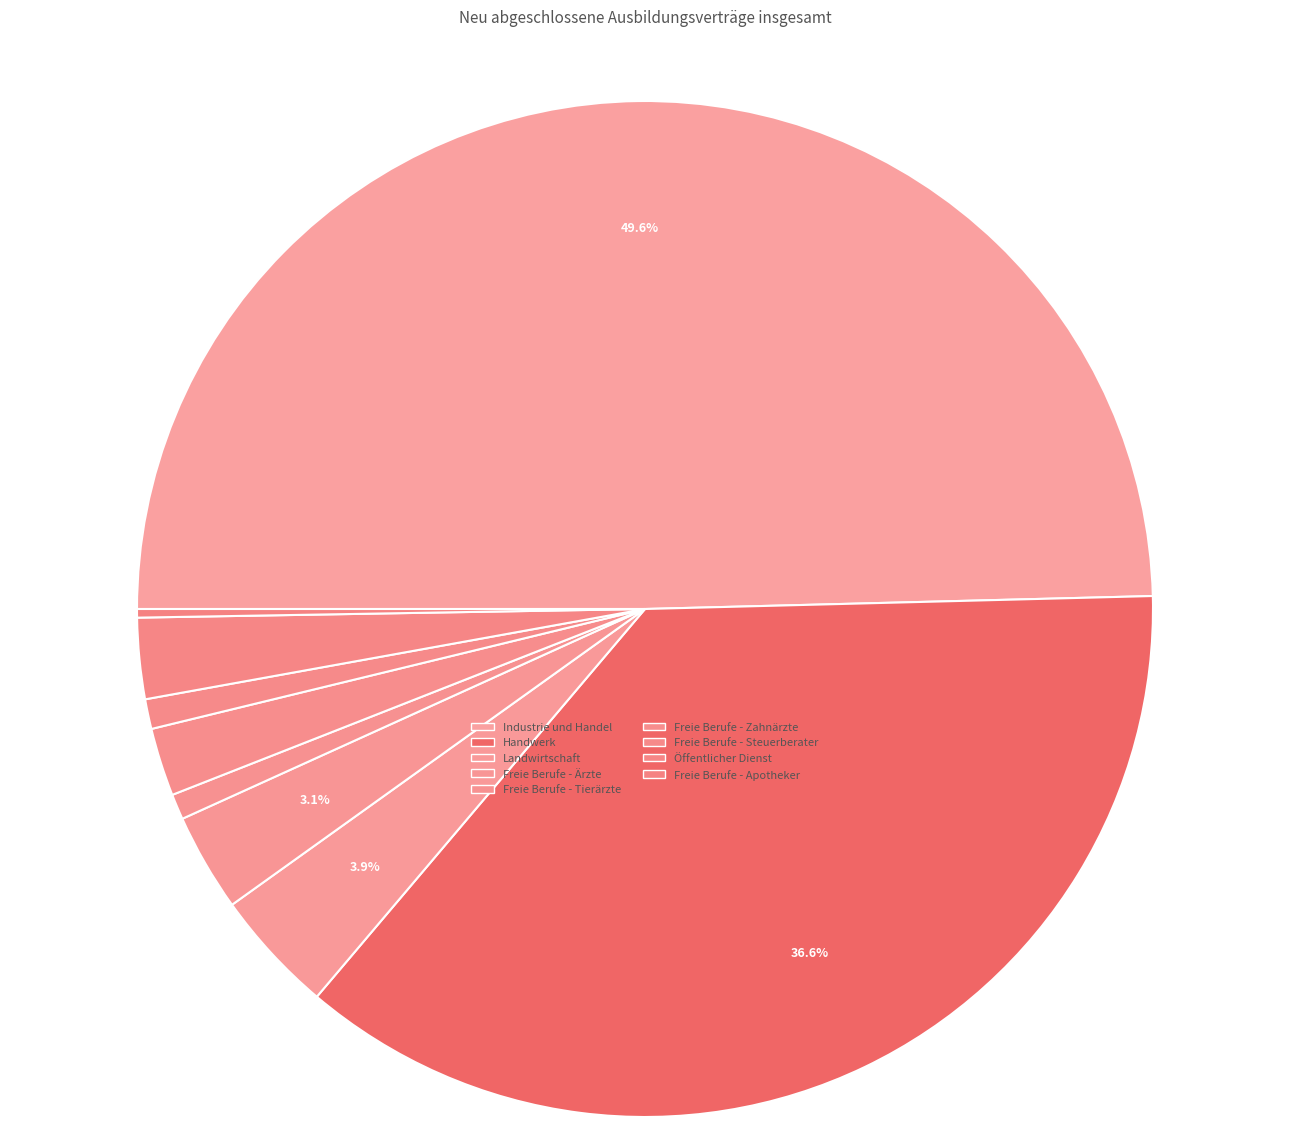

Count the number of slices in the pie.

9